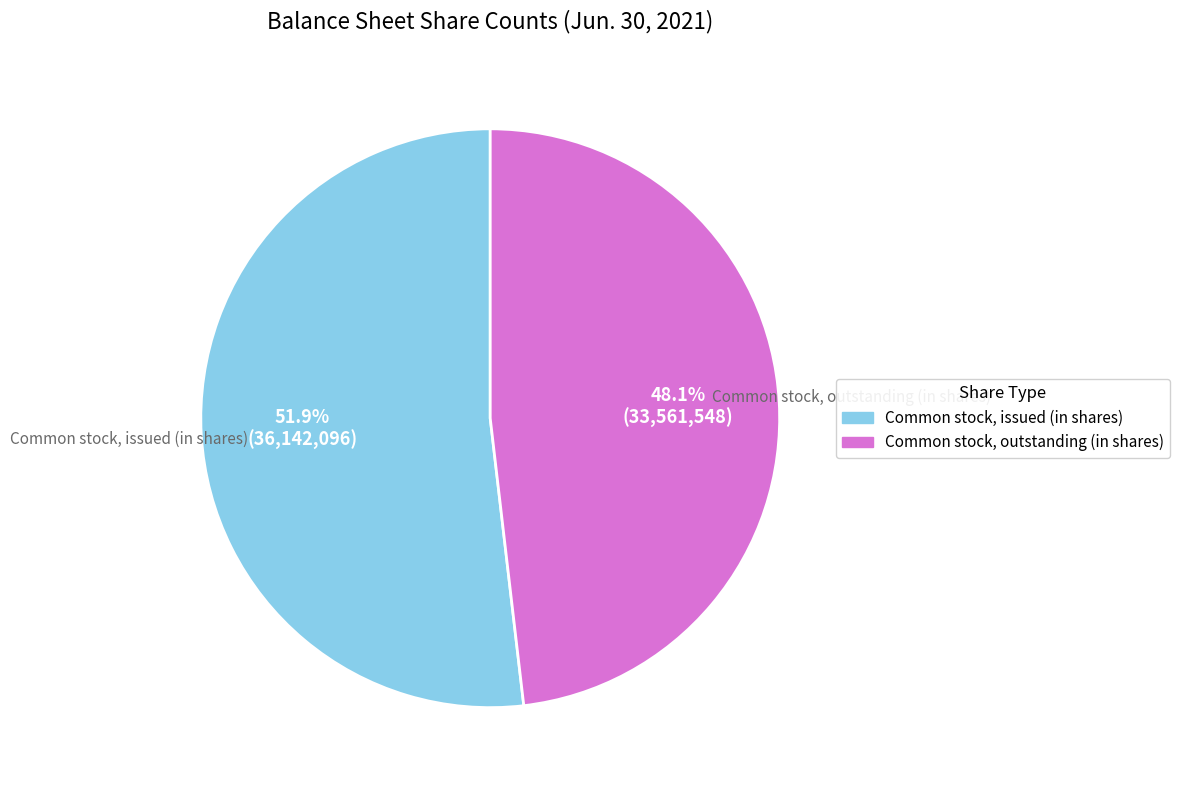

Combined, what portion of the pie is Common stock, outstanding (in shares) and Common stock, issued (in shares)?

100.0%